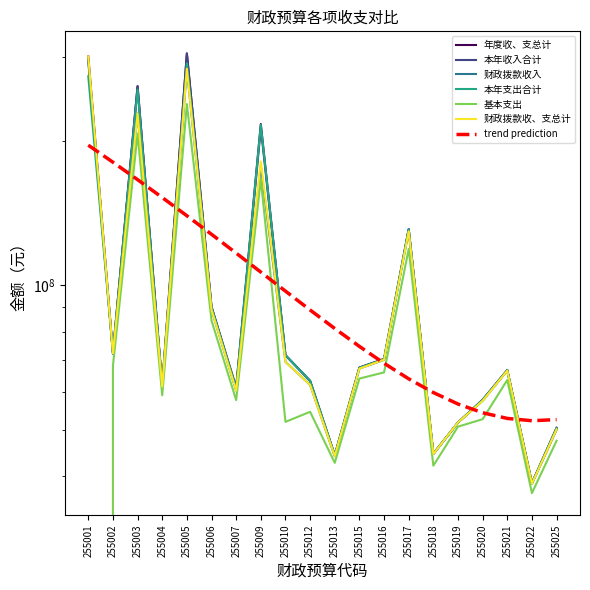

How many categories are shown in the chart?

20